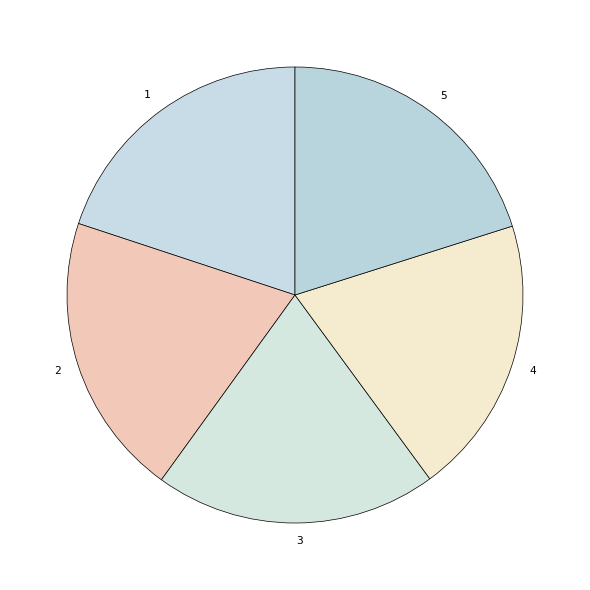

How many slices are in this pie chart?

5